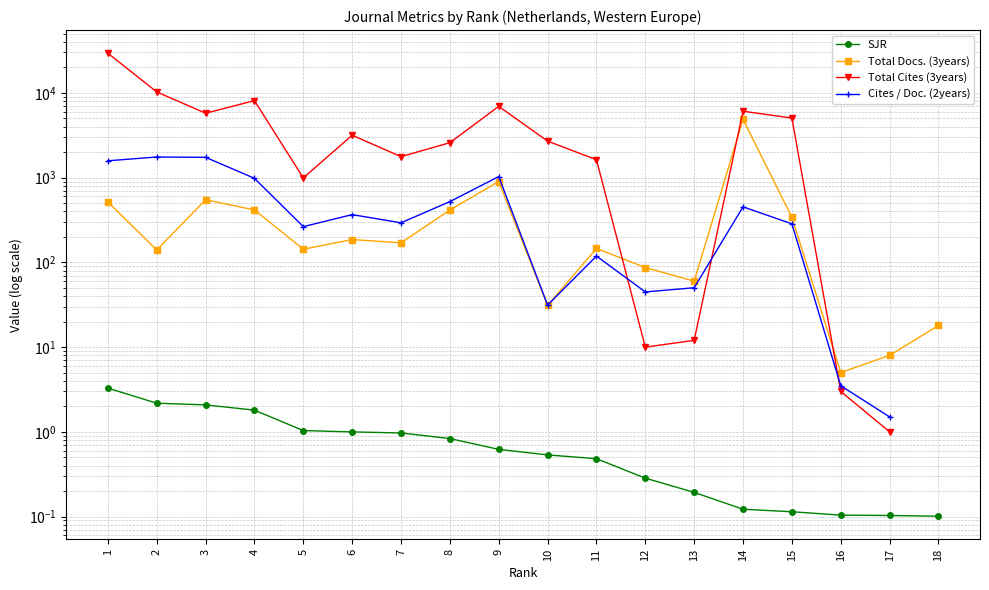

What is the difference between the Total Docs. (3years) values at 12 and 11?

59.0